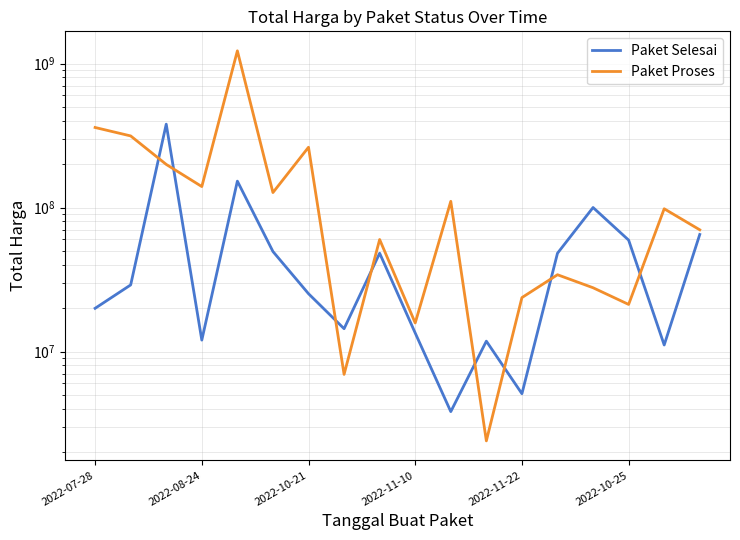

After their last crossing, which series has the higher values: Paket Selesai or Paket Proses?

Paket Proses